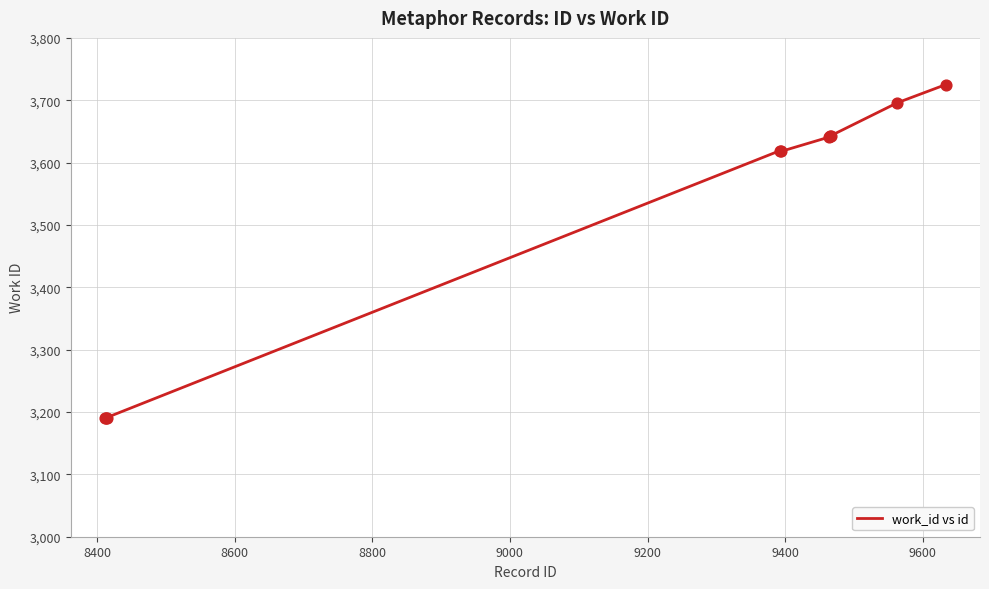

What is the difference between the maximum and minimum values?

534